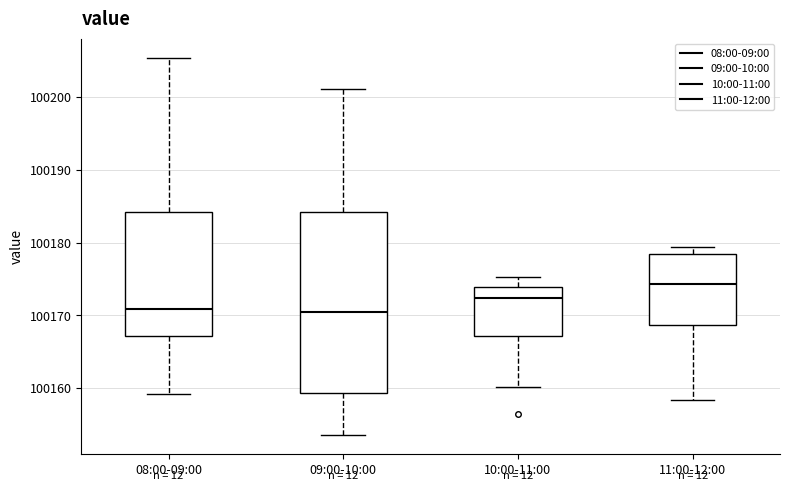

Reading left to right, transcribe this box plot: for each box, give where its median line is, the range the box spans, and where its two whiskers end, as read against the y-axis. The values are not printed on the chart, so give them approximately, as read against the axis.

08:00-09:00: median 100171, box 100167 to 100184, whiskers 100159 to 100205
09:00-10:00: median 100170, box 100159 to 100184, whiskers 100154 to 100201
10:00-11:00: median 100172, box 100167 to 100174, whiskers 100160 to 100175
11:00-12:00: median 100174, box 100169 to 100178, whiskers 100158 to 100179